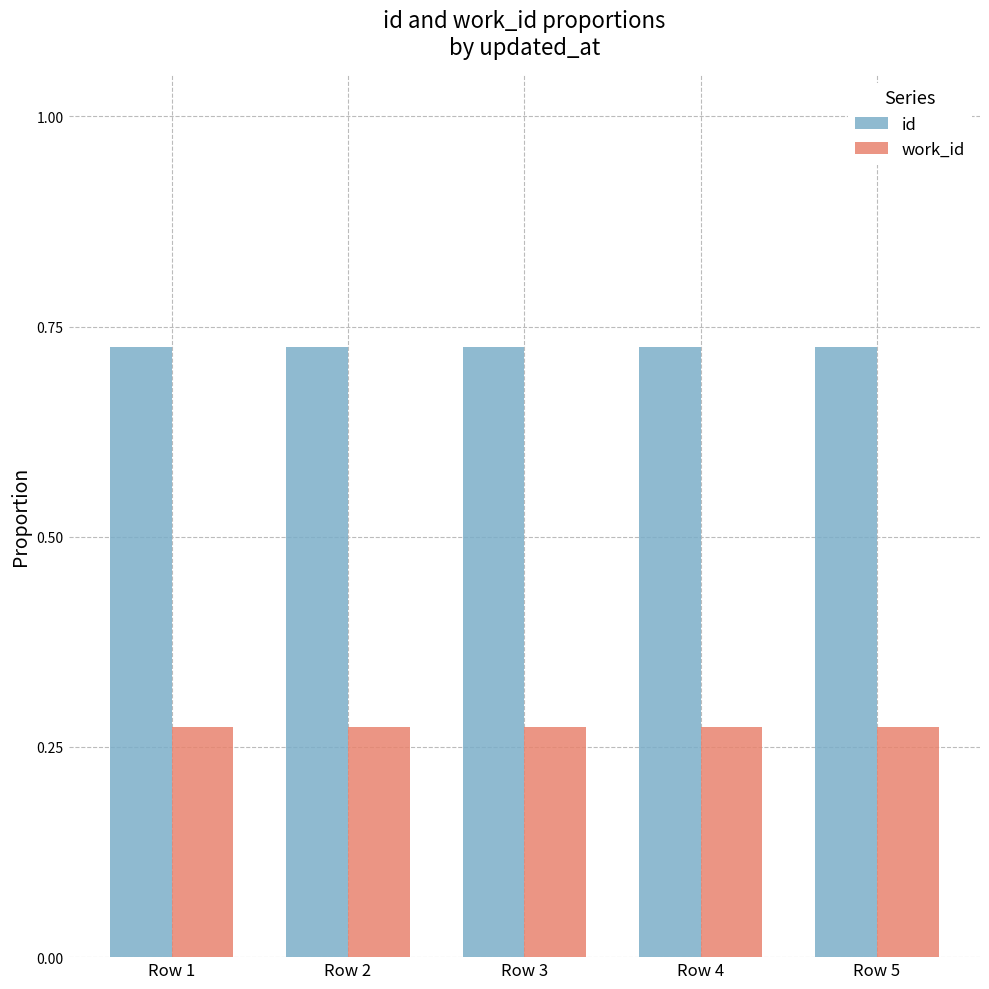

What is the total value across all series at Row 1?

1.0